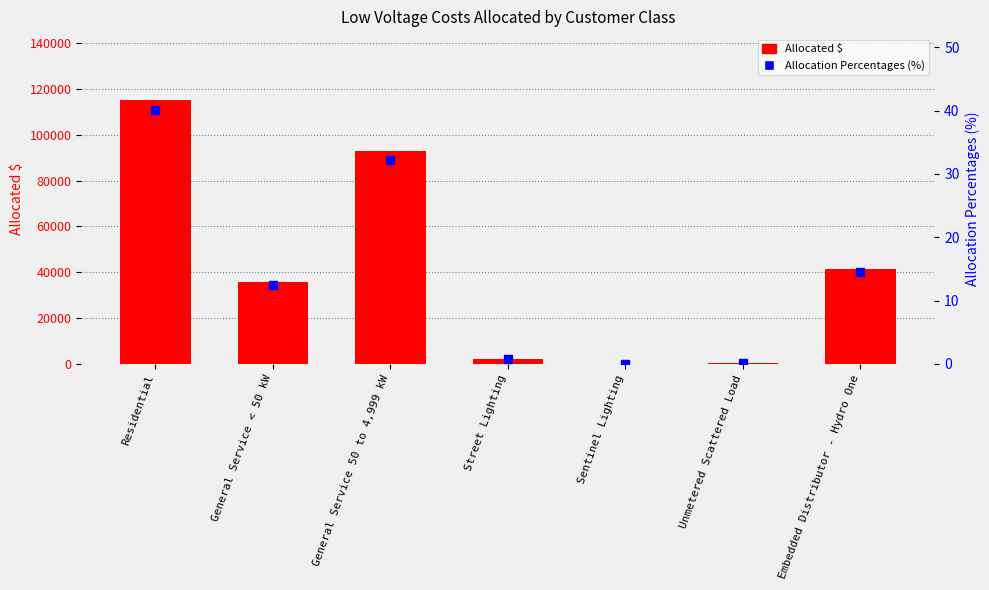

At which category is the sum across all series the highest?

Residential